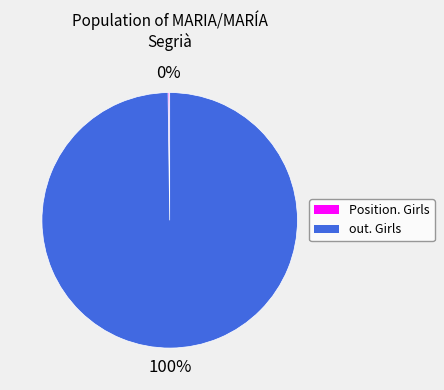

Is there a majority slice in this chart?

Yes